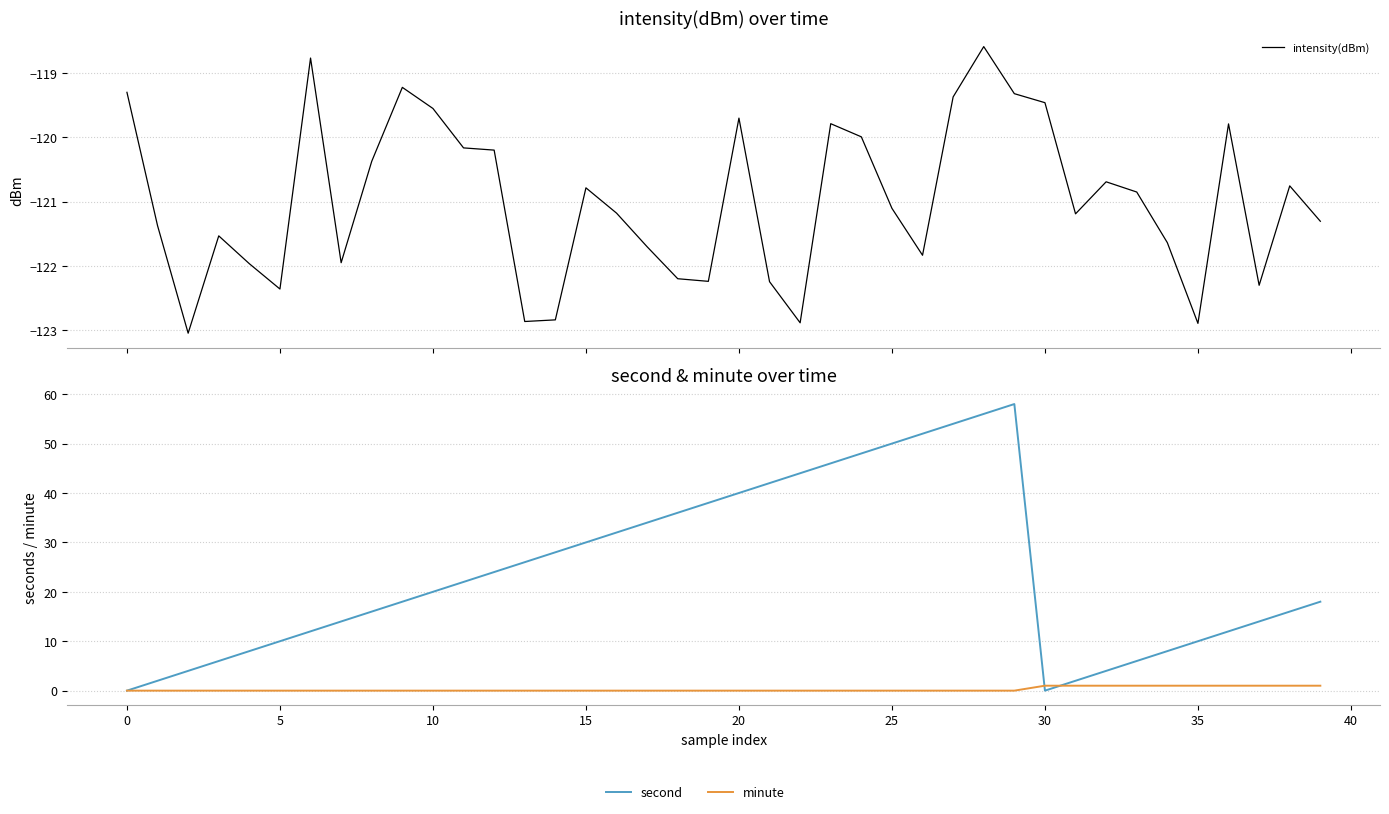

True or false: intensity(dBm) and second intersect in this chart.

False